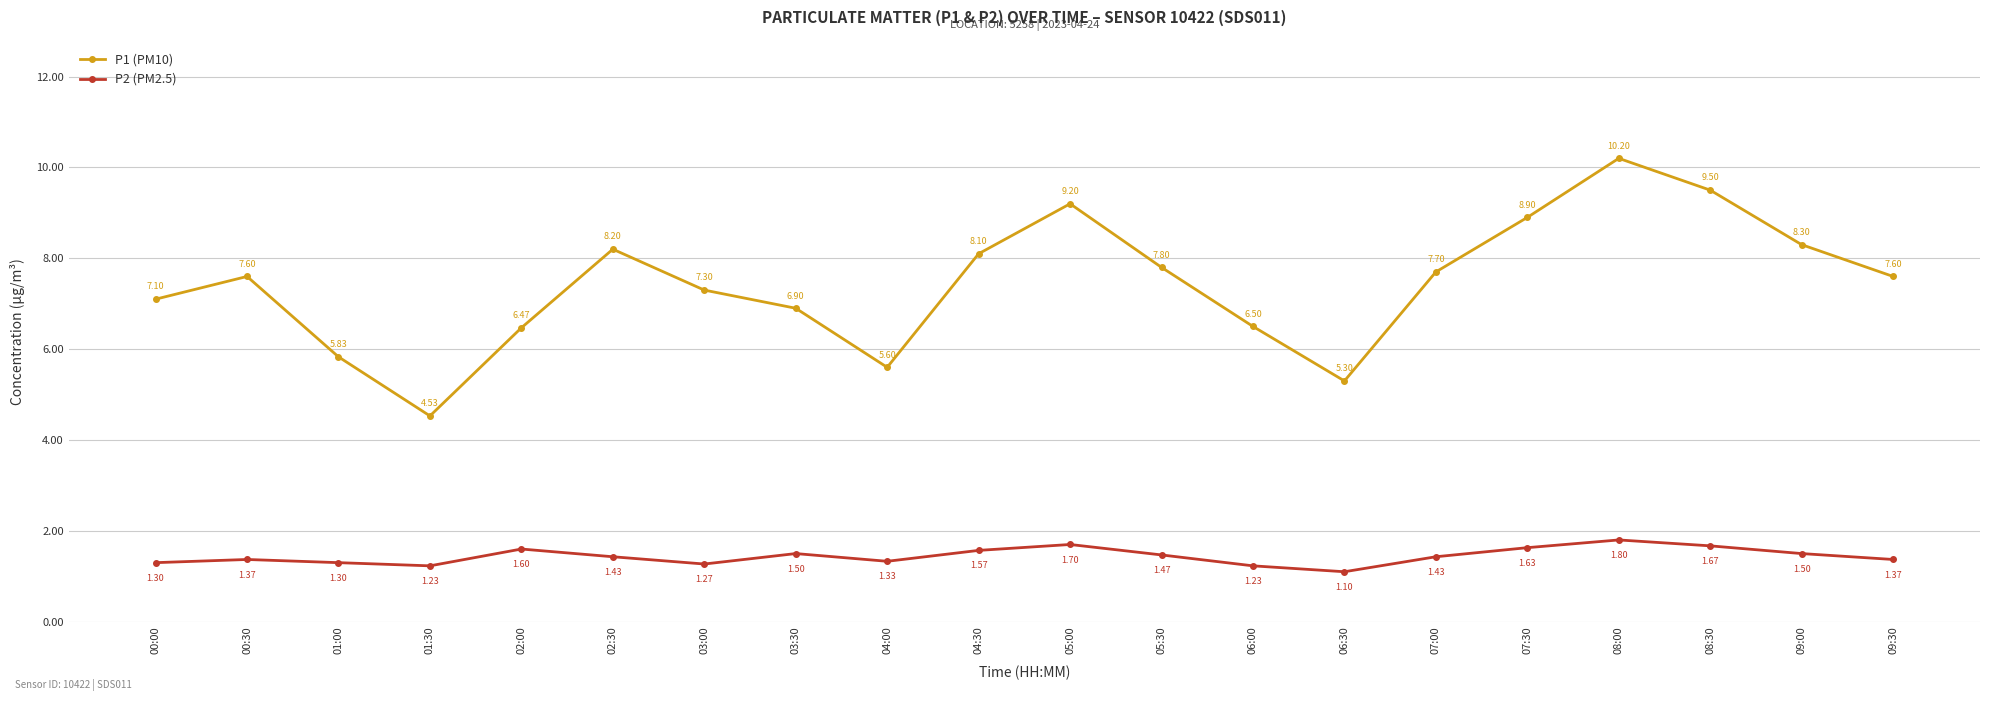

What is the difference between the highest and lowest values at 08:00?

8.4